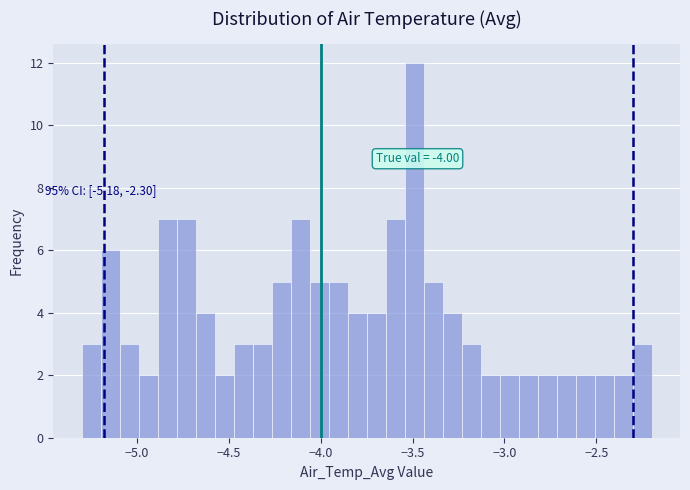

Read against the x-axis, roughly where is the centre of the tallest bar?

-3.50